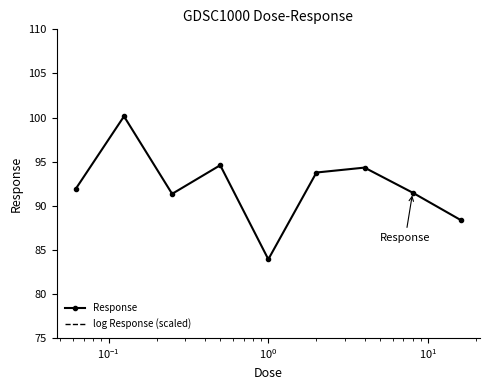

What is the maximum value for Response?

100.1